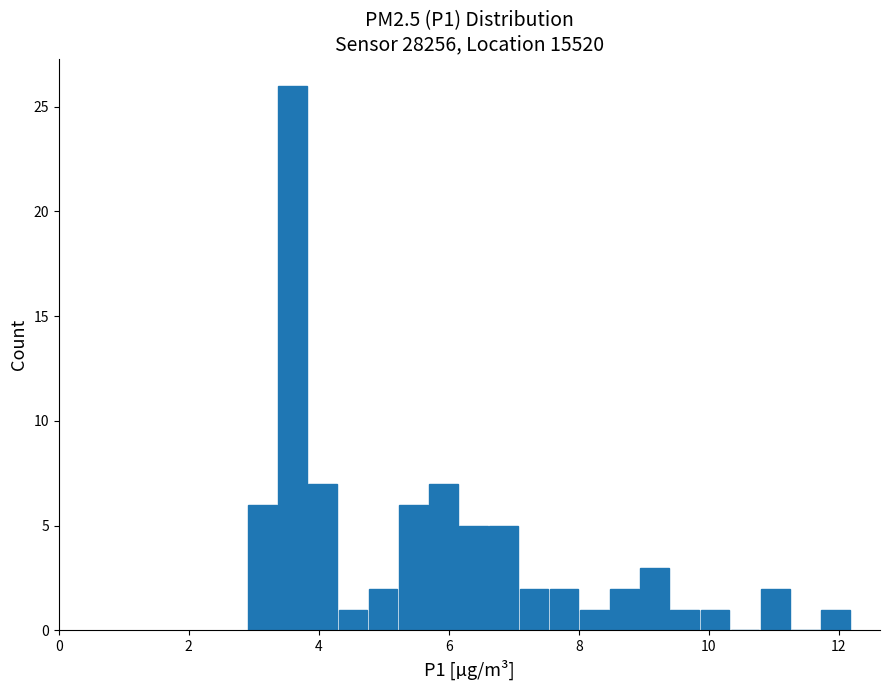

Read against the x-axis, roughly where is the centre of the tallest bar?

3.6